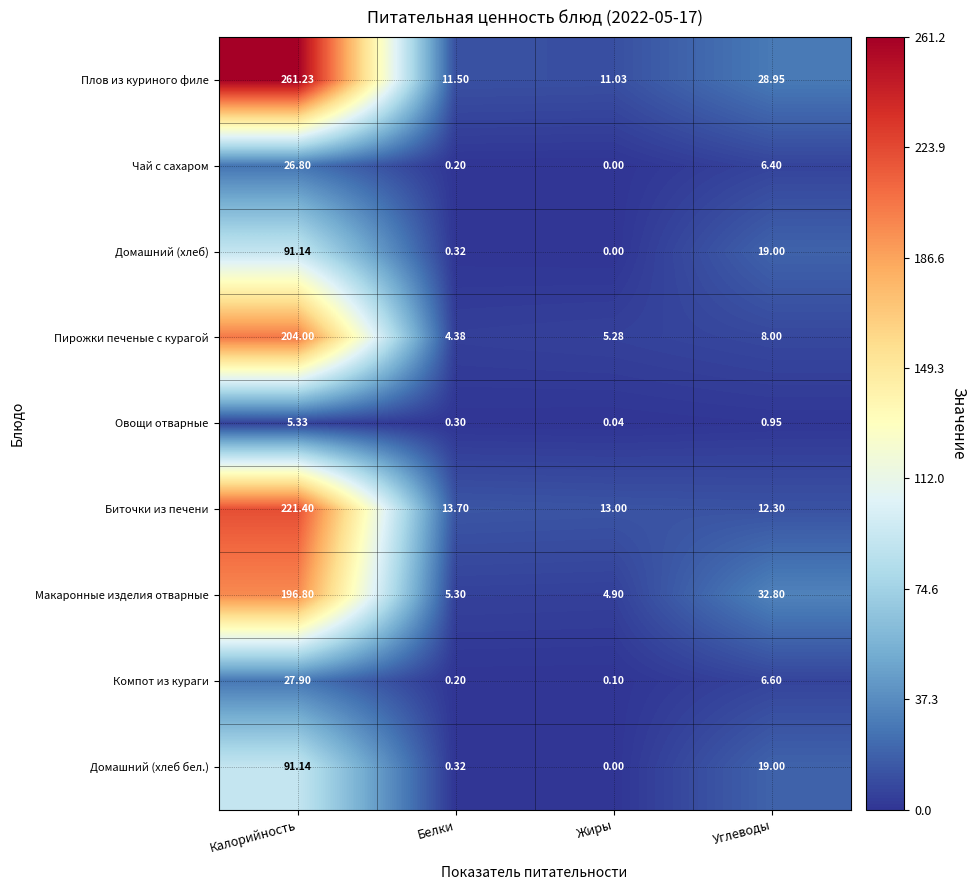

Where does the Макаронные изделия отварные series first go above 32?

Калорийность